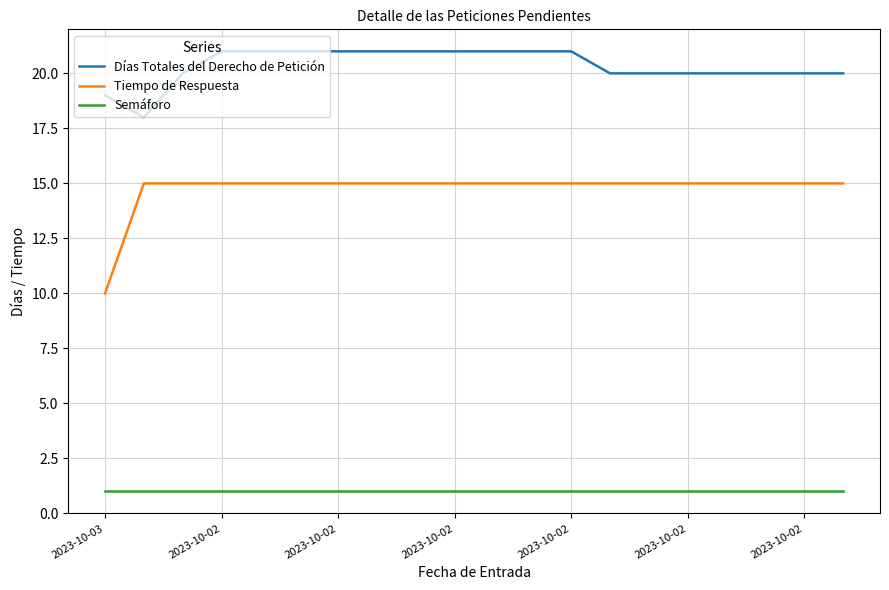

Rank the series by their maximum value, from lowest to highest.

Semáforo, Tiempo de Respuesta, Días Totales del Derecho de Petición